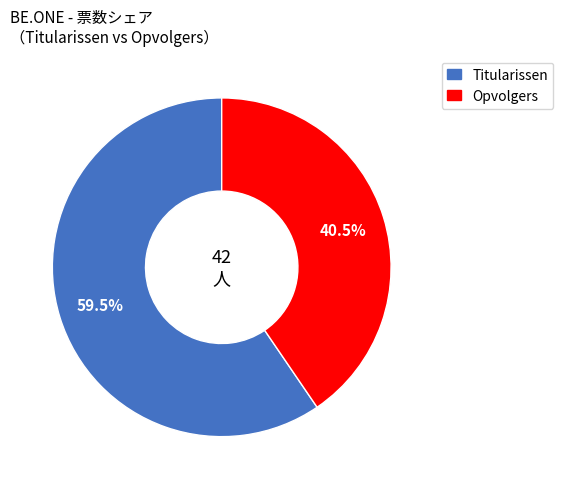

Rank the categories by value from lowest to highest.

Opvolgers, Titularissen